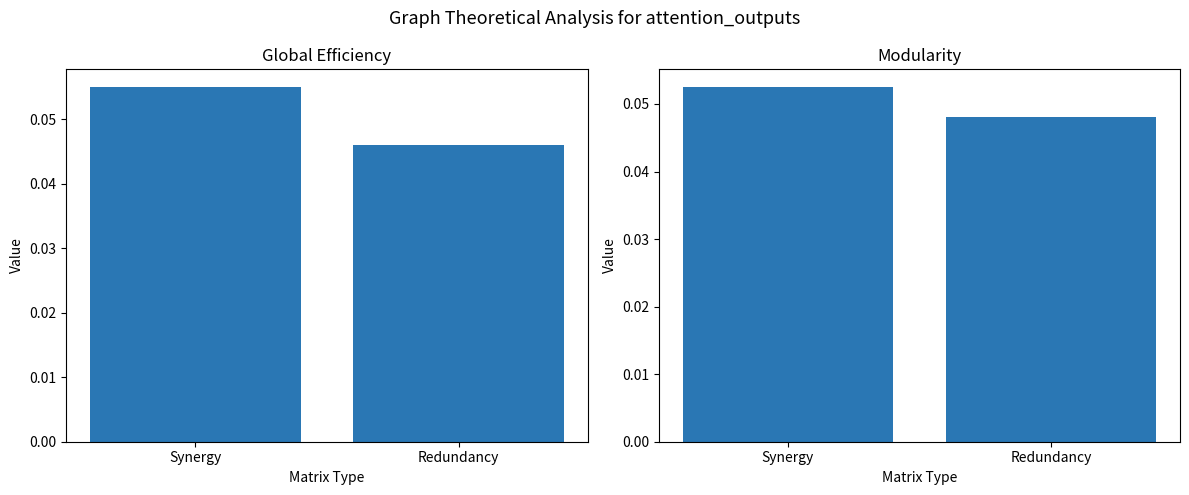

What is the value of the col_2 bar at the 1st from the left?

0.1